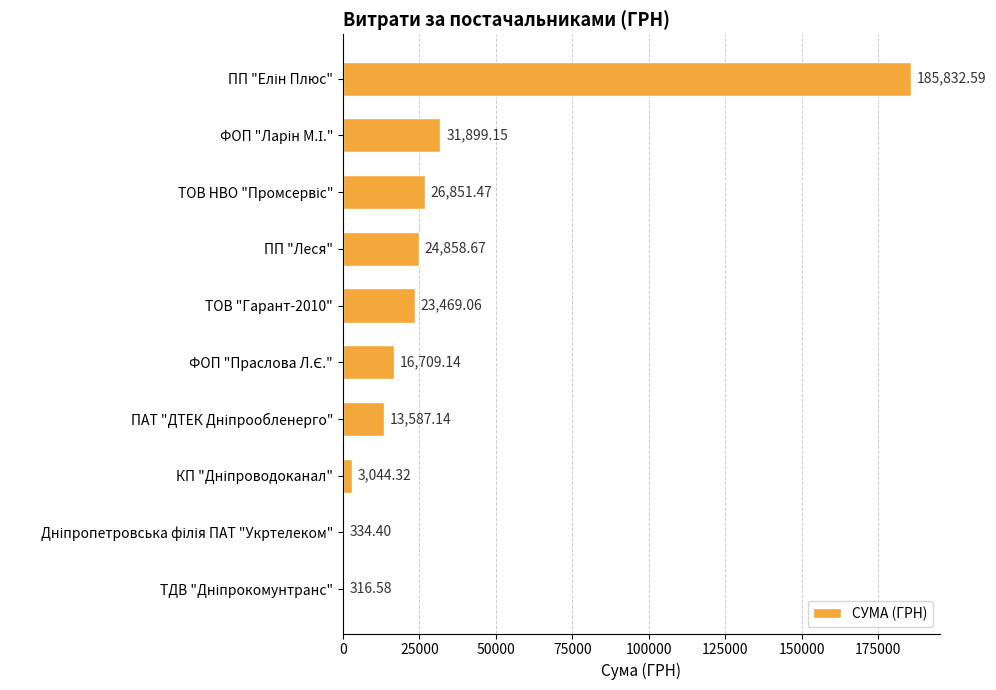

What is the sum of all values?

326902.5